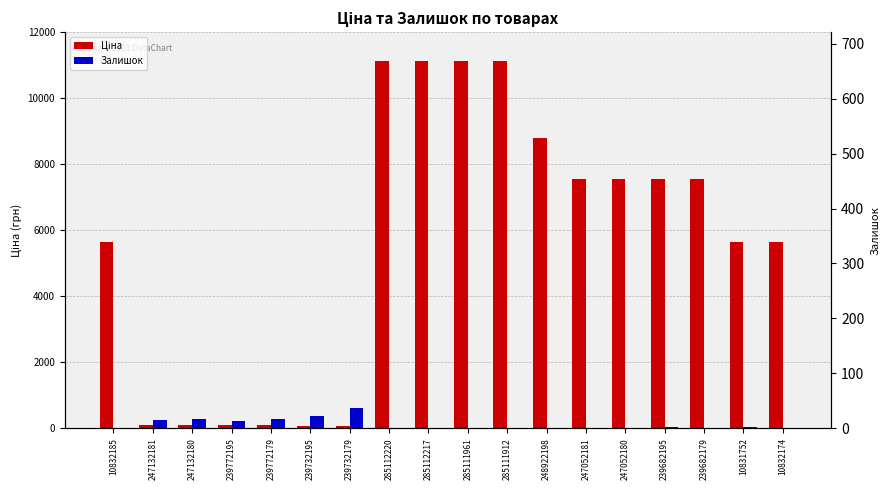

At how many categories does at least one series exceed 5520?

12